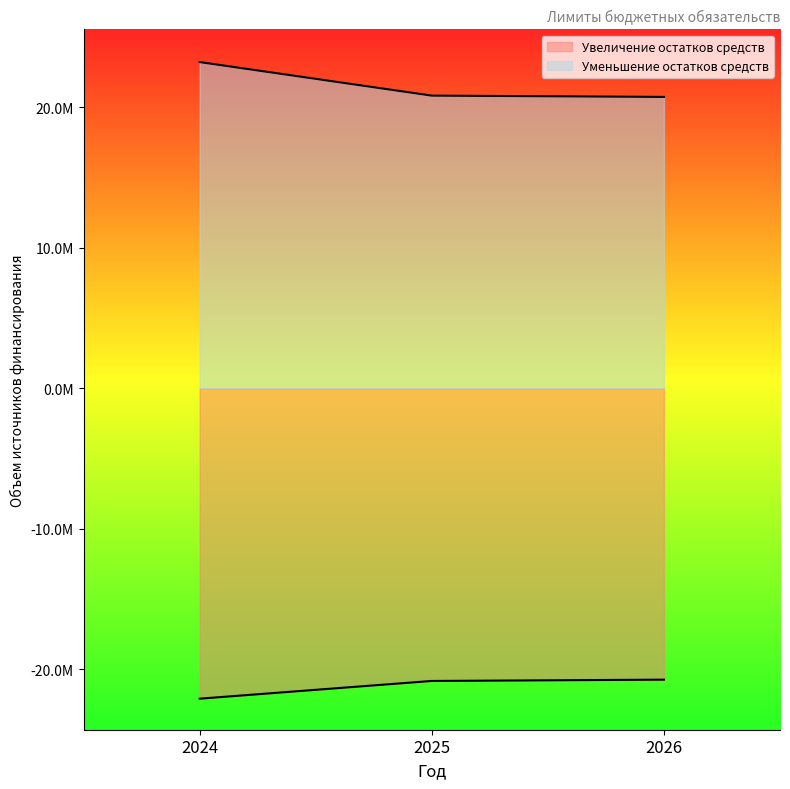

At which category is the sum across all series the highest?

2024